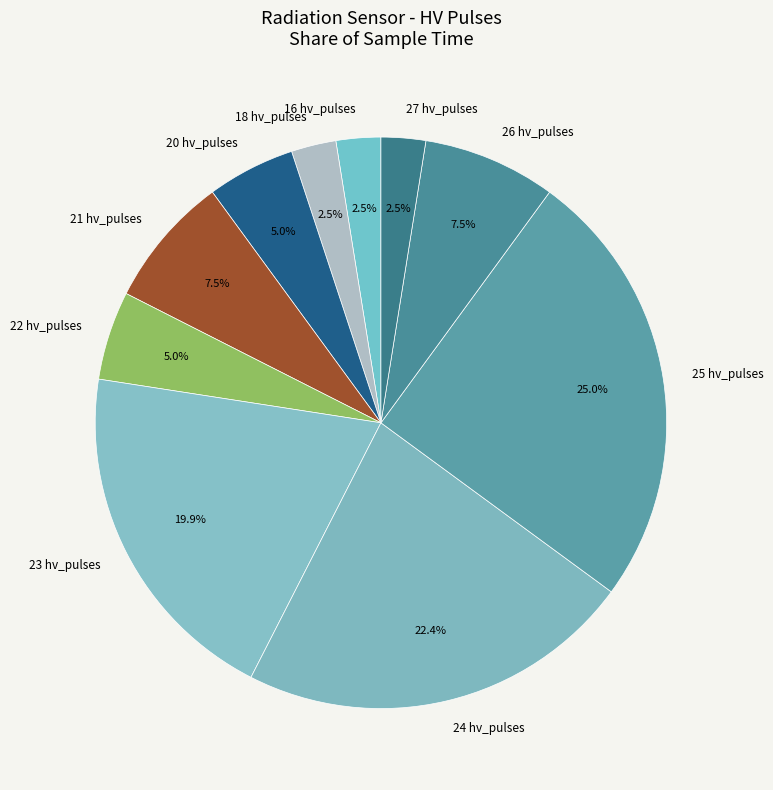

Between 27 hv_pulses and 26 hv_pulses, which is larger?

26 hv_pulses